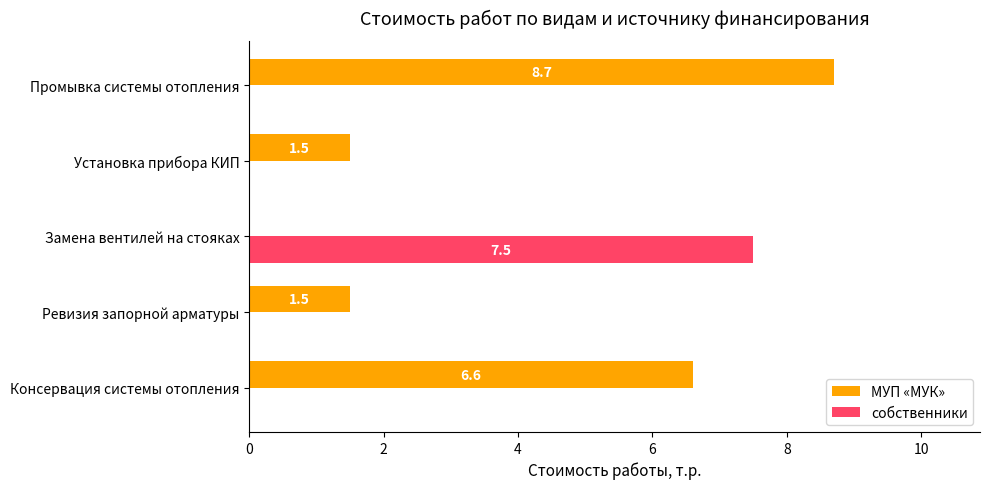

What is the sum of all собственники values?

7.5